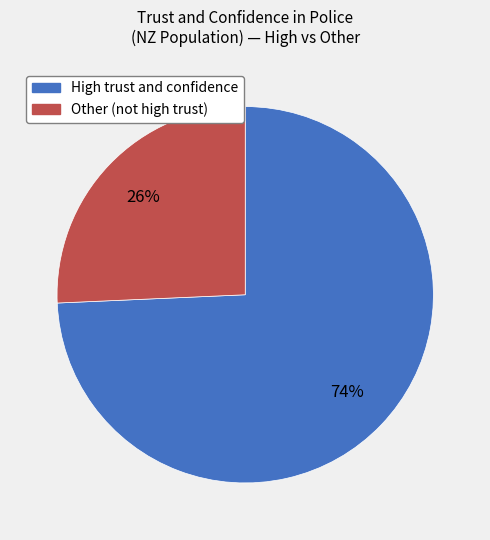

Which category has the smallest portion of the pie?

Other (not high trust)